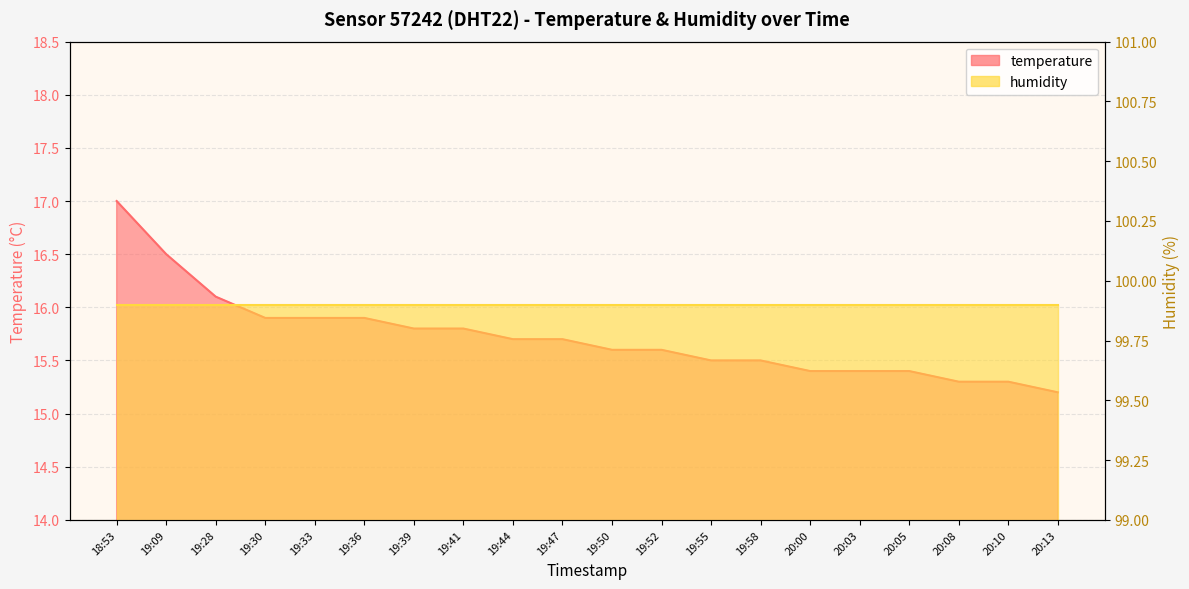

True or false: there are more than 1 points higher than both neighbors.

False